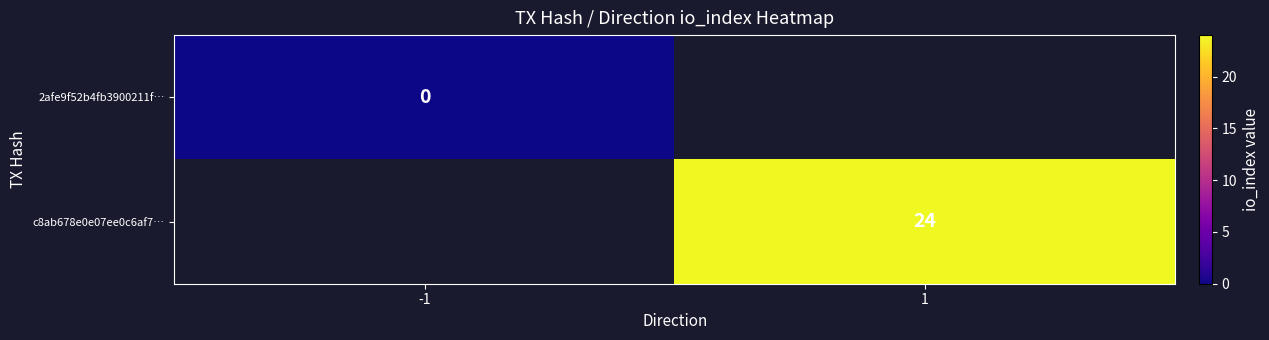

The c8ab678e0e07ee0c6af7… series shows 31 at 1. True or false?

False